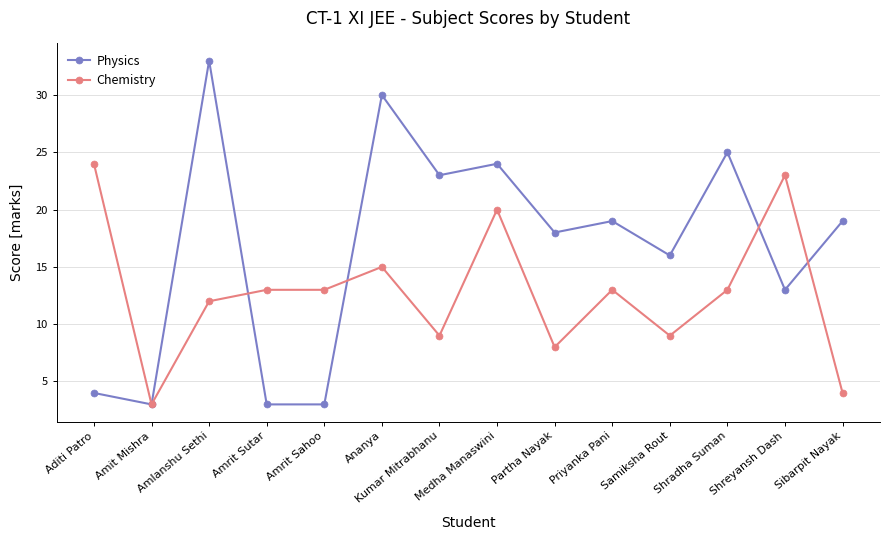

What is the total value across all series at Partha Nayak?

26